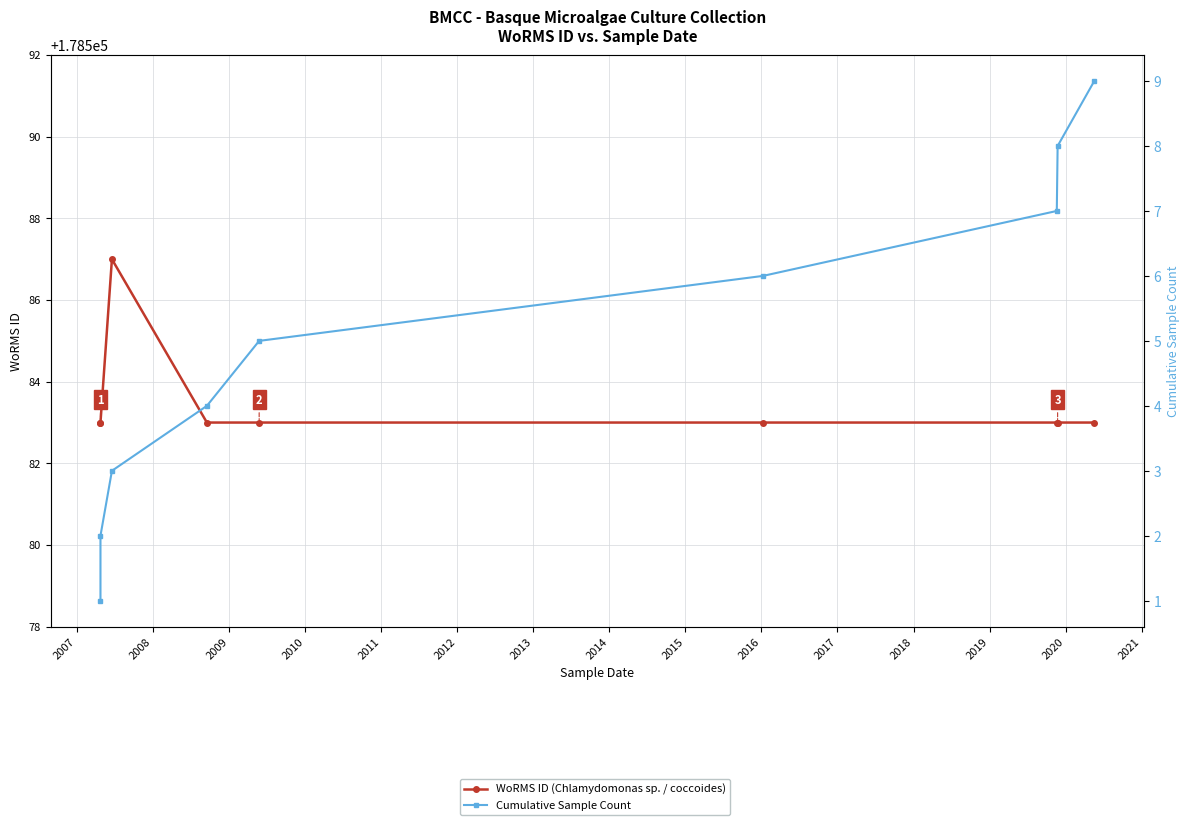

List the series in order of their overall mean, lowest first.

Cumulative Sample Count, WoRMS ID (Chlamydomonas sp. / coccoides)